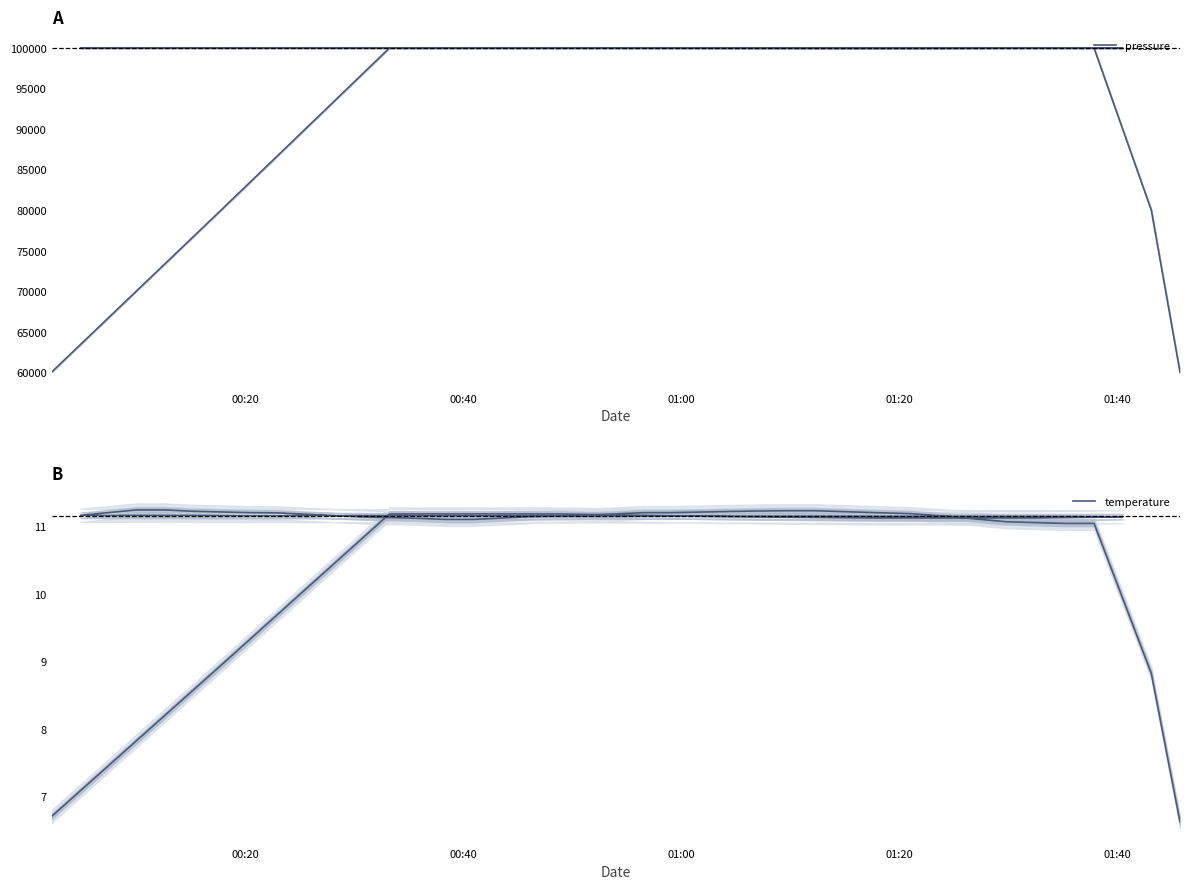

How many data points in pressure are above 99972?

20